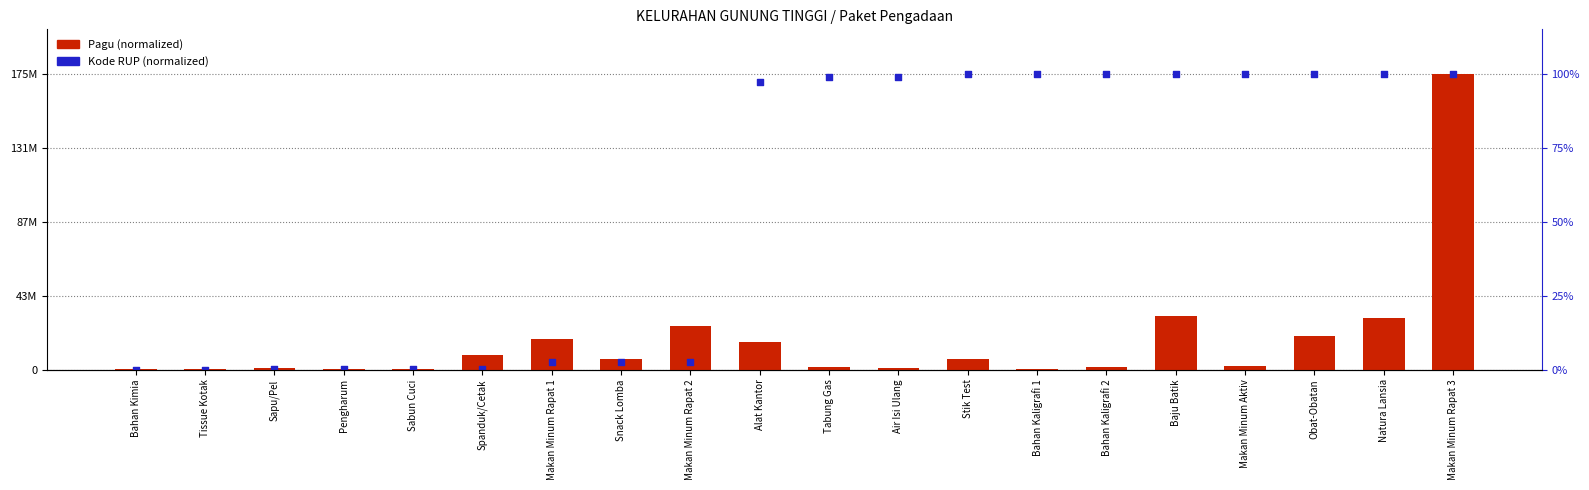

Is the value of Pagu (normalized) at Tabung Gas greater than the value of Kode RUP (normalized) at Bahan Kaligrafi 1?

No